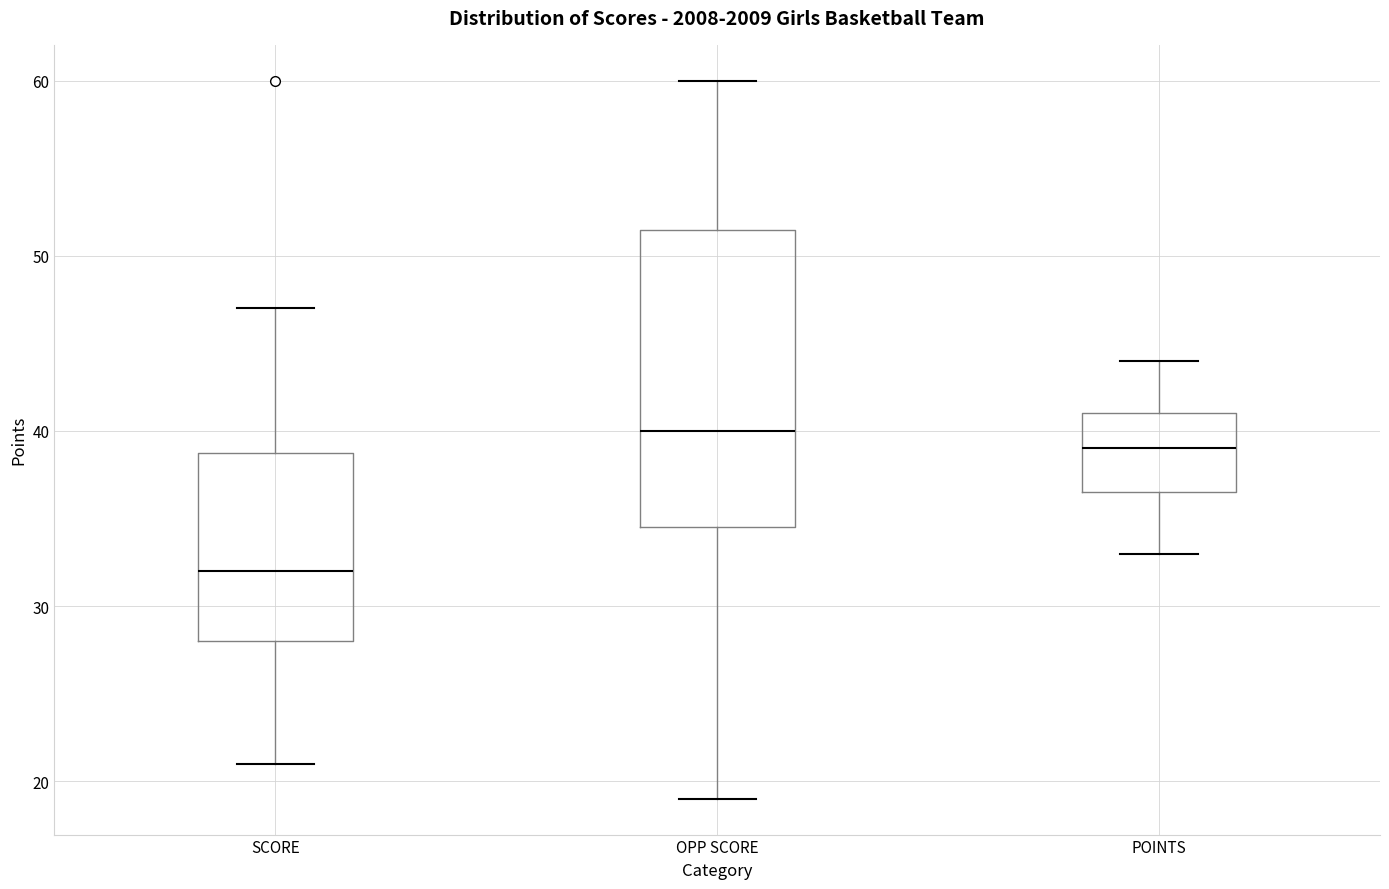

Which box's median line is the highest?

OPP SCORE